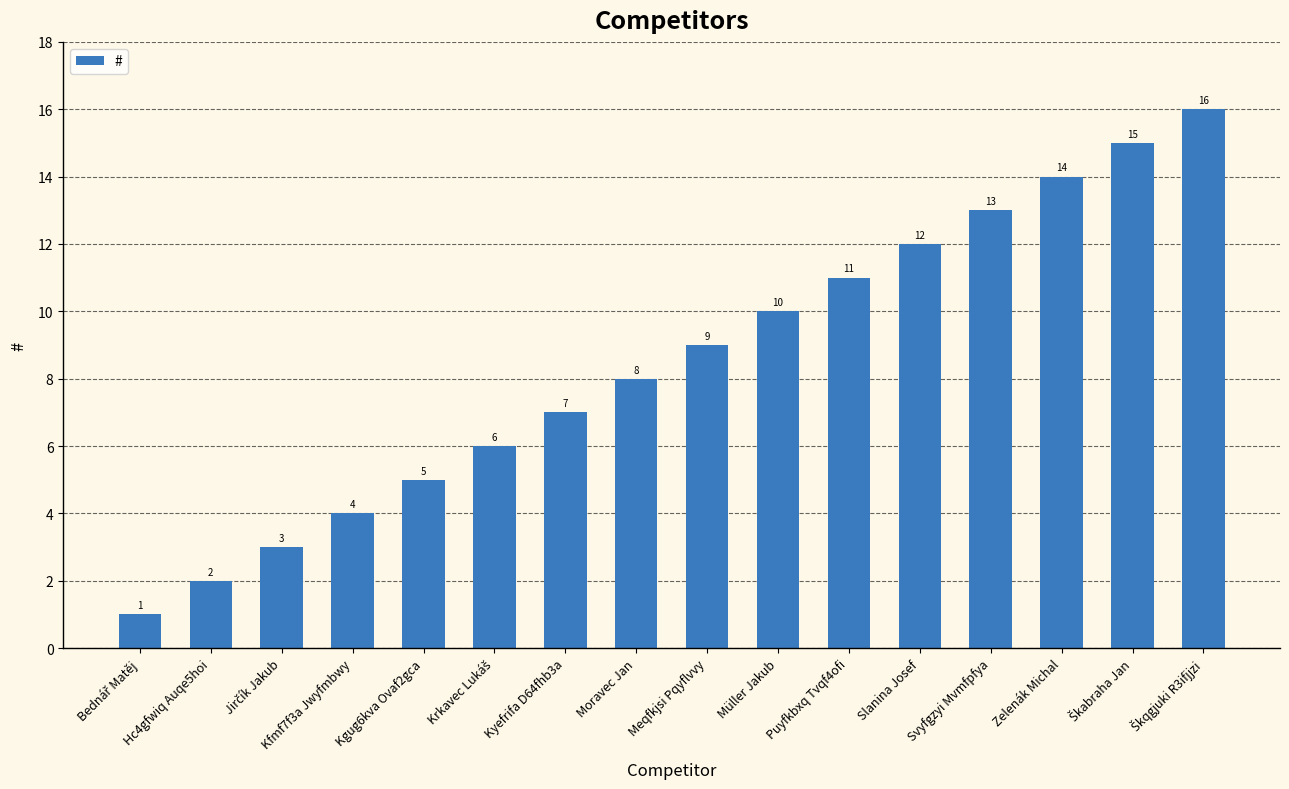

What value does the data have at Puyfkbxq Tvqf4ofi, to the nearest 5?

10